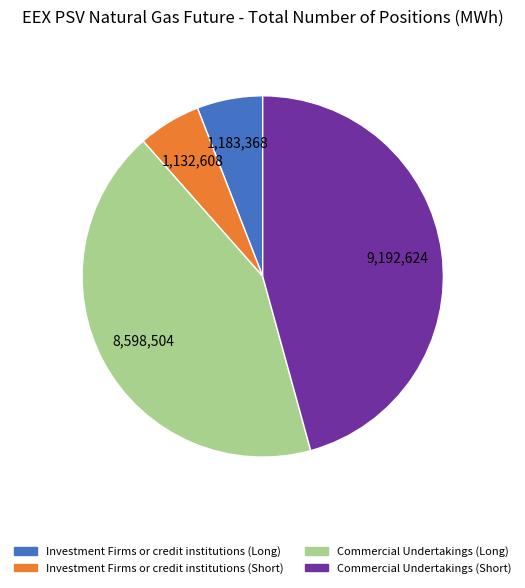

Between Commercial Undertakings (Long) and Investment Firms or credit institutions (Short), which is larger?

Commercial Undertakings (Long)